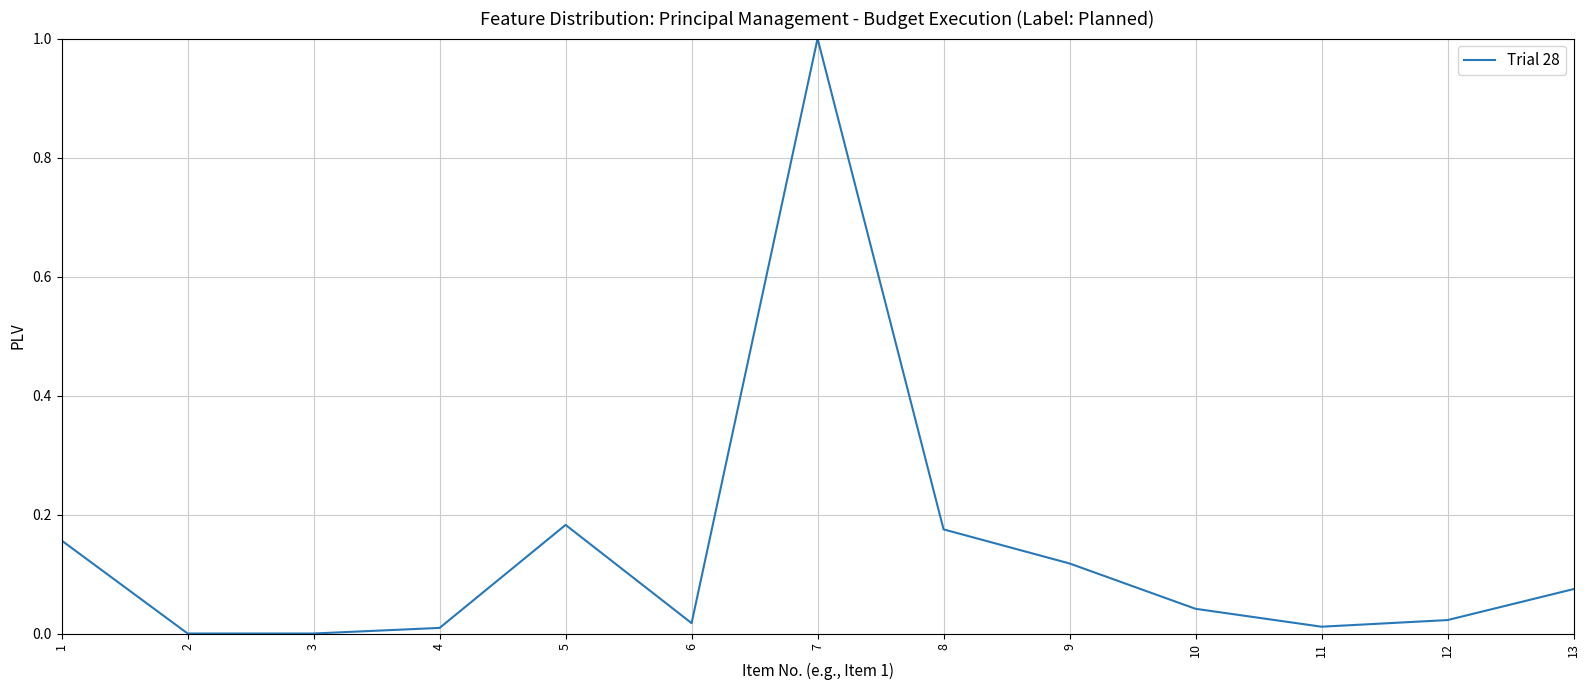

The value at 3 is 0.0. True or false?

True